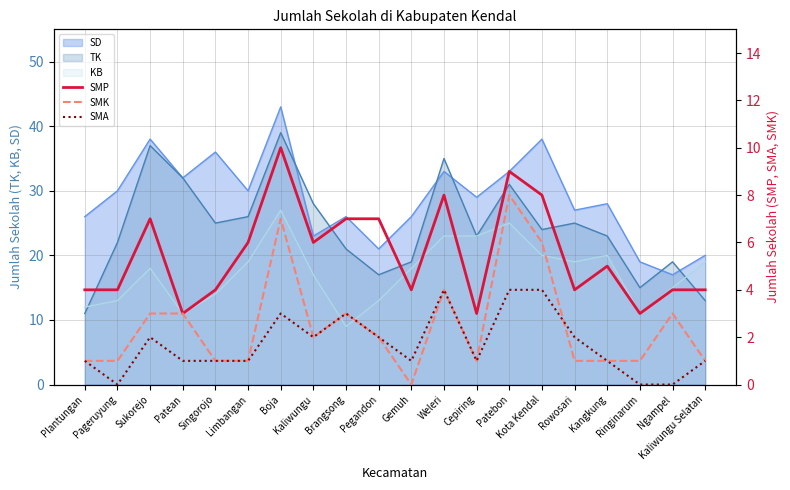

How many positive values does the SMA series have?

17